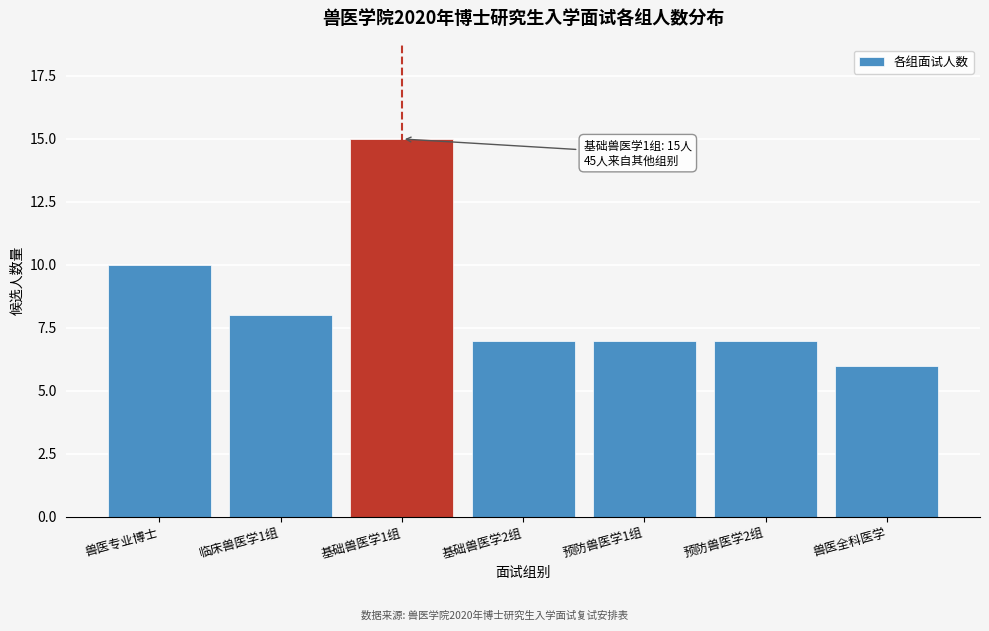

Reading right to left, transcribe all the data shown in this chart.

6	7	7	7	15	8	10